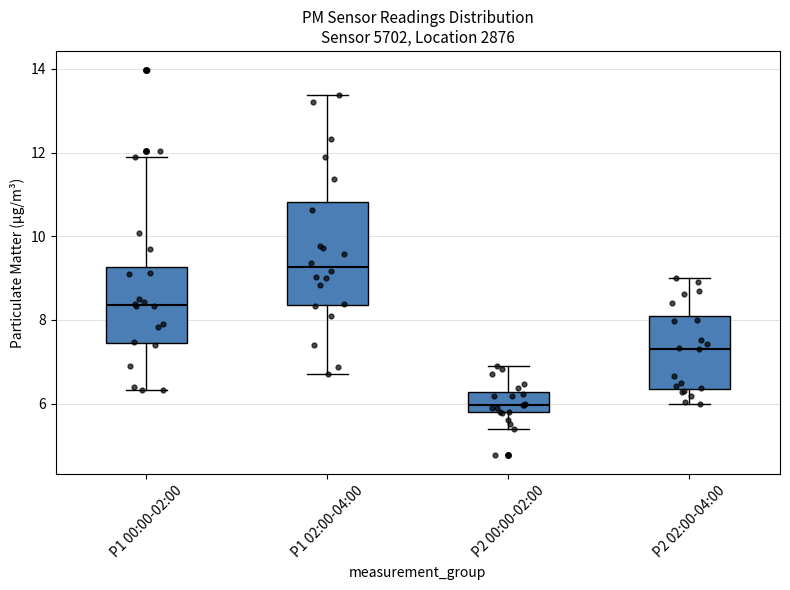

Which box is the tallest, from its lower edge to its upper edge?

P1 02:00-04:00